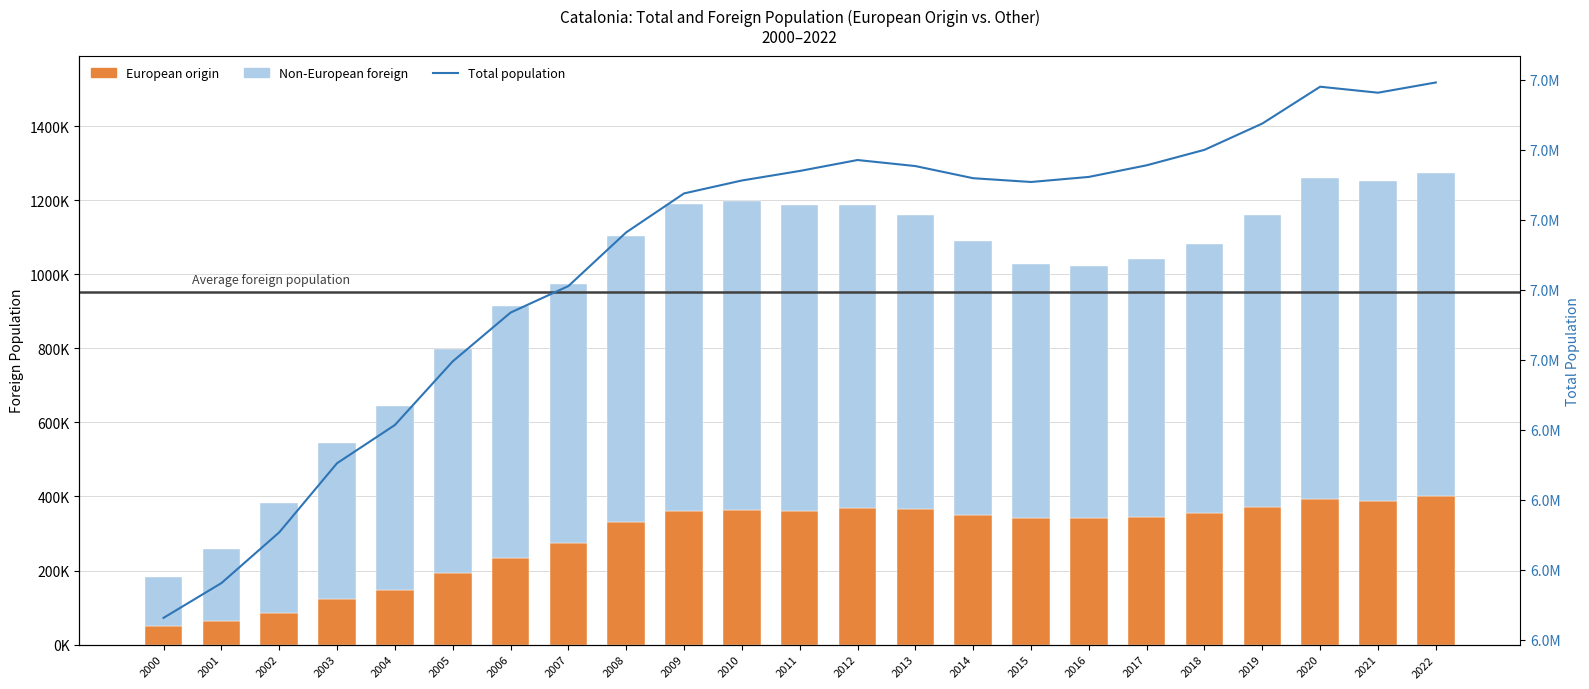

What is the total value across all series at 2022?

9064421